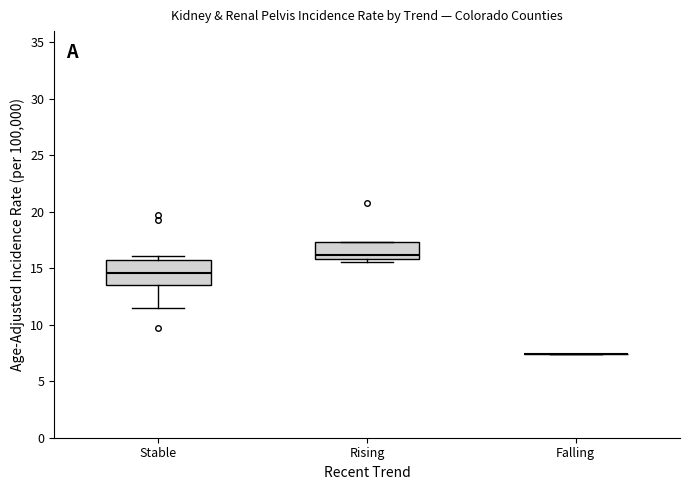

Where is the lower edge of the box for Rising on the y-axis? The values are not printed on the chart, so give them approximately, as read against the axis.

16.0